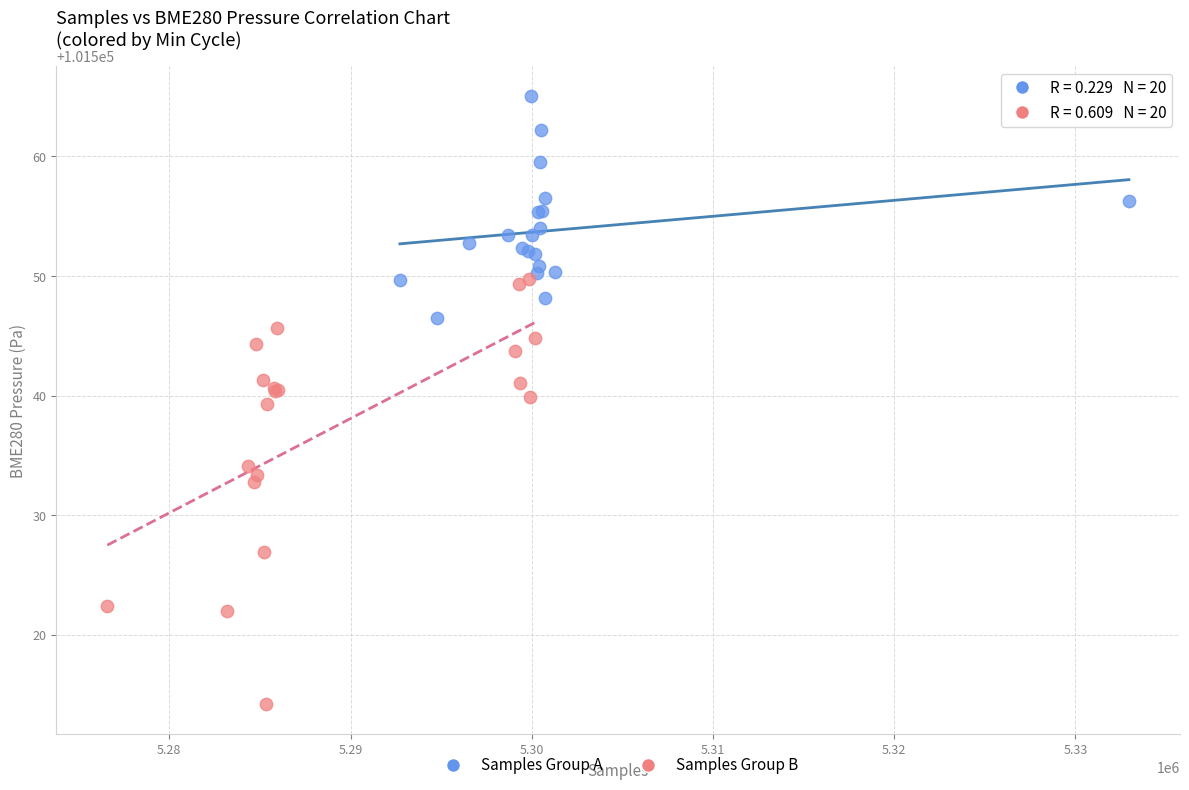

Which series reaches the minimum Y coordinate?

Samples Group B